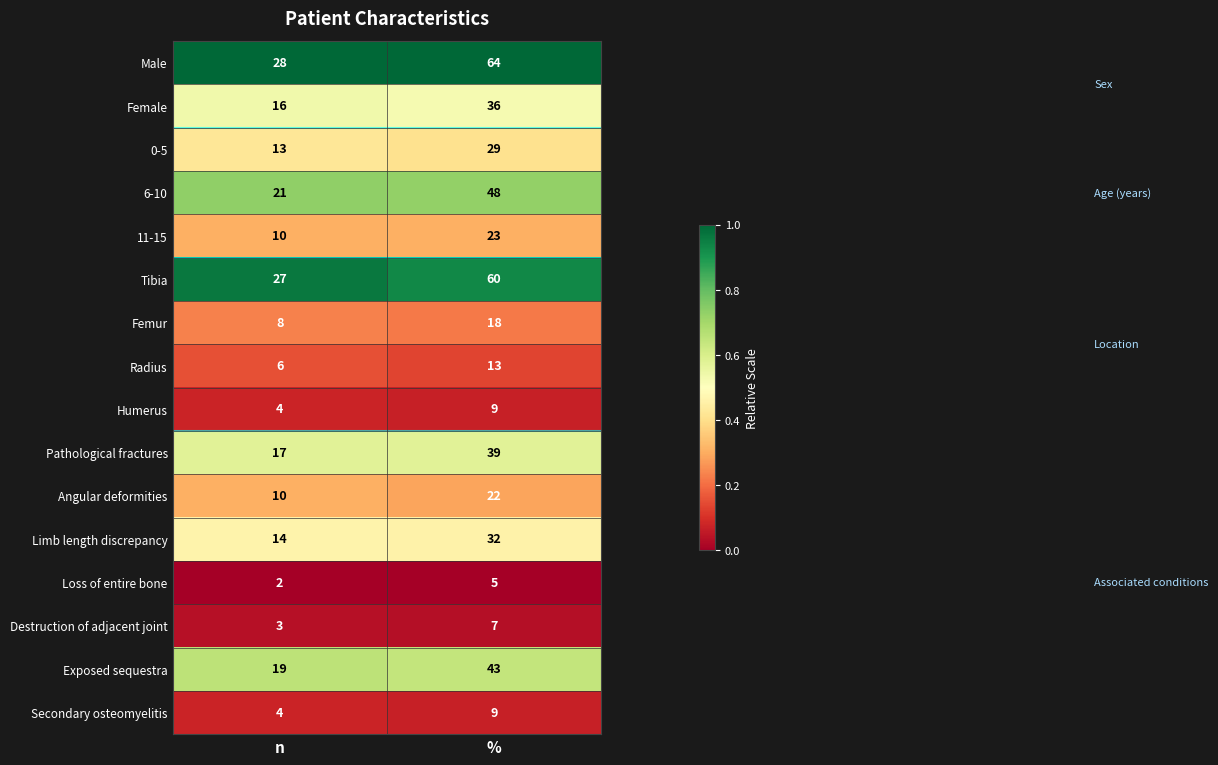

True or false: Tibia has a value of 14 at %.

False